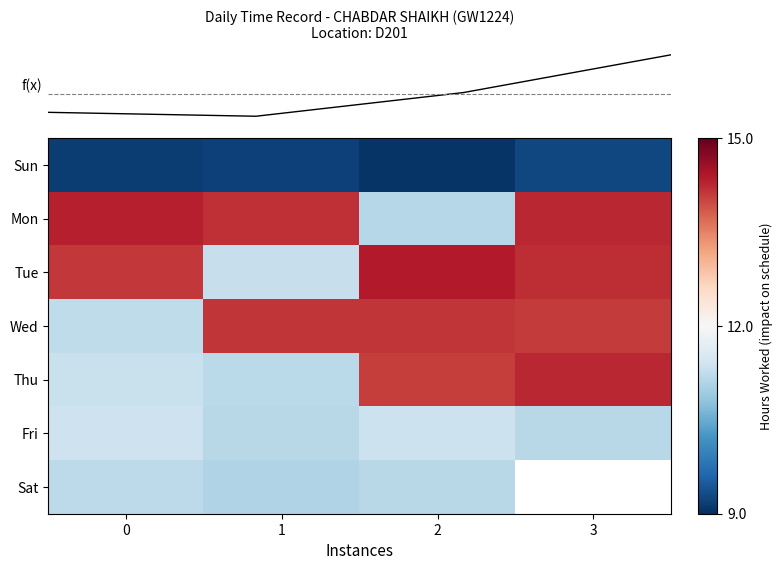

What is the difference between the maximum and second lowest values in the row_0 series?

0.1